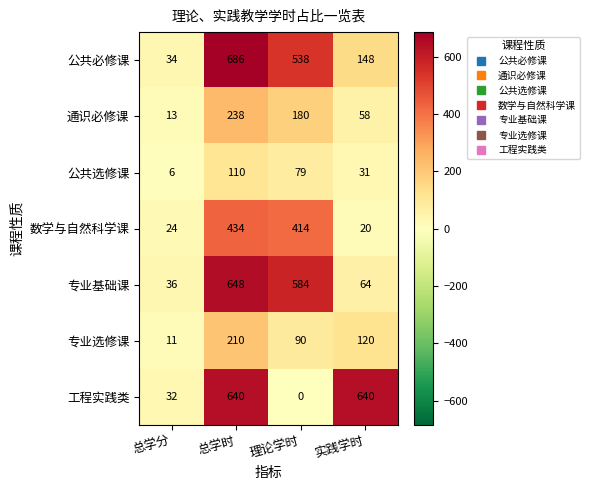

What is the difference between the 通识必修课 values at 理论学时 and 实践学时?

122